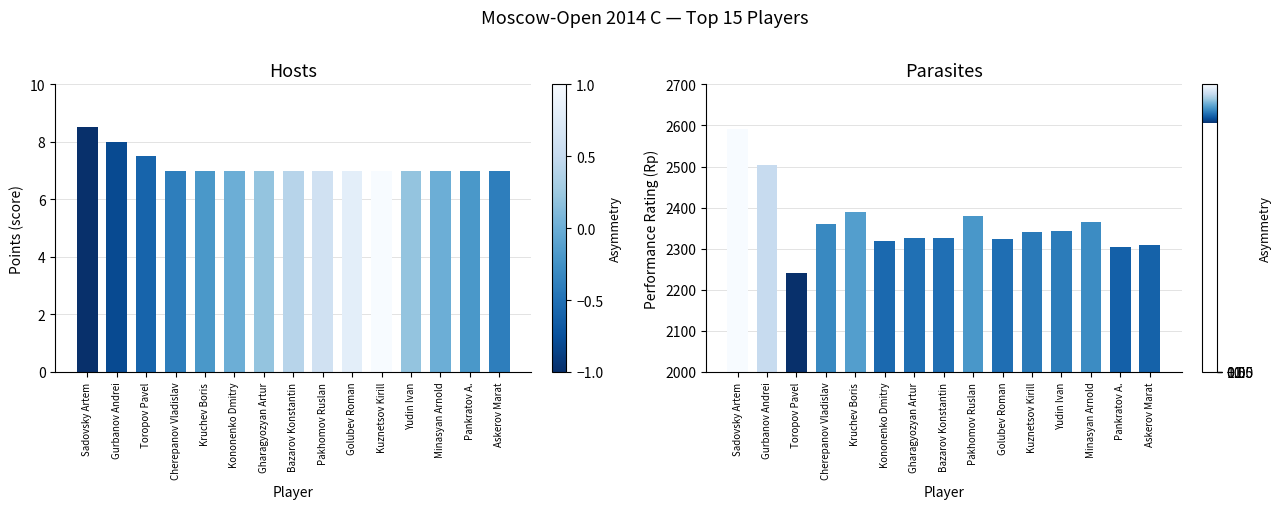

Reading left to right, what are all the values shown in this chart?

Points: 8.5	8.0	7.5	7.0	7.0	7.0	7.0	7.0	7.0	7.0	7.0	7.0	7.0	7.0	7.0
Rp: 2592.0	2504.0	2240.0	2360.0	2390.0	2318.0	2327.0	2326.0	2379.0	2324.0	2340.0	2343.0	2365.0	2305.0	2308.0